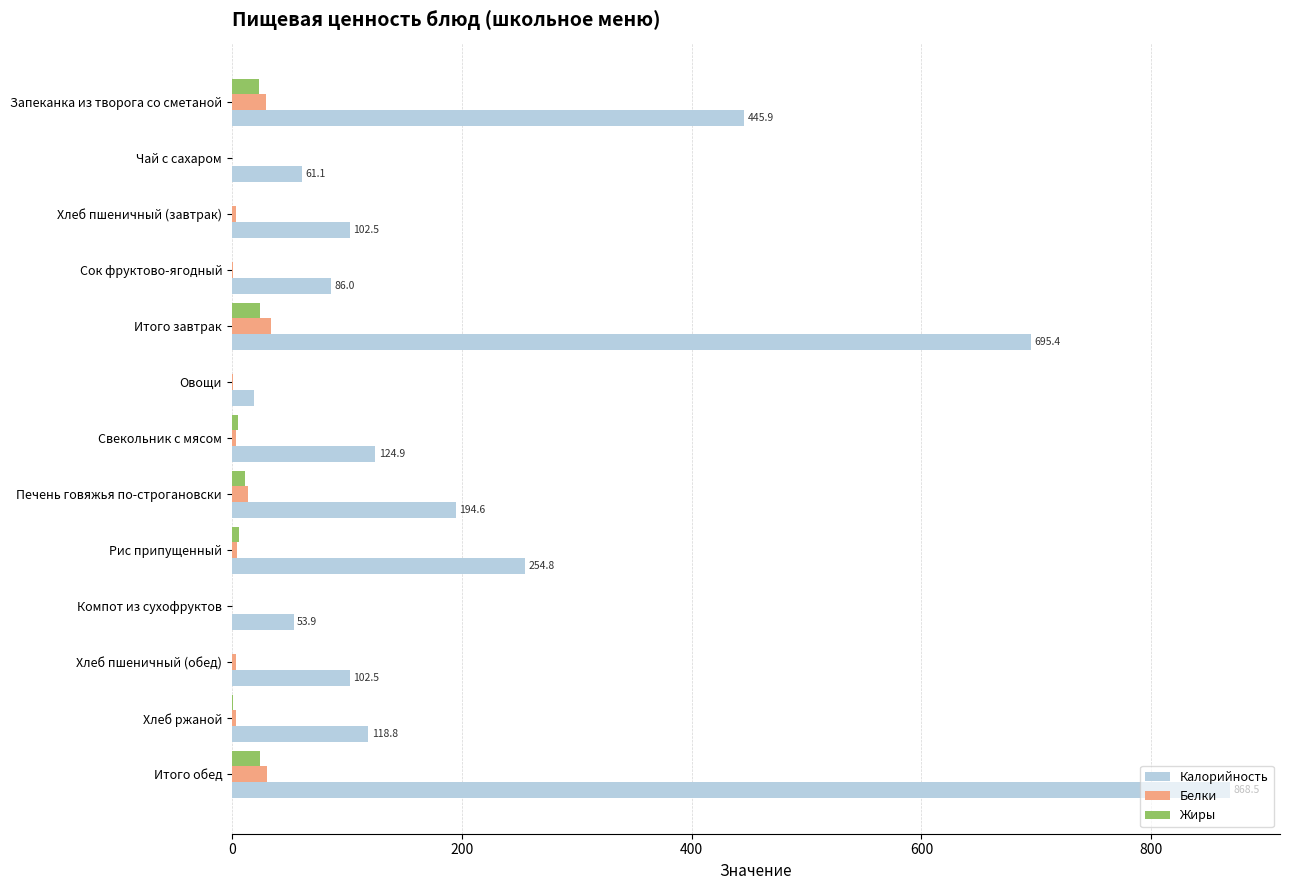

What is the highest value of the Белки series?

34.2